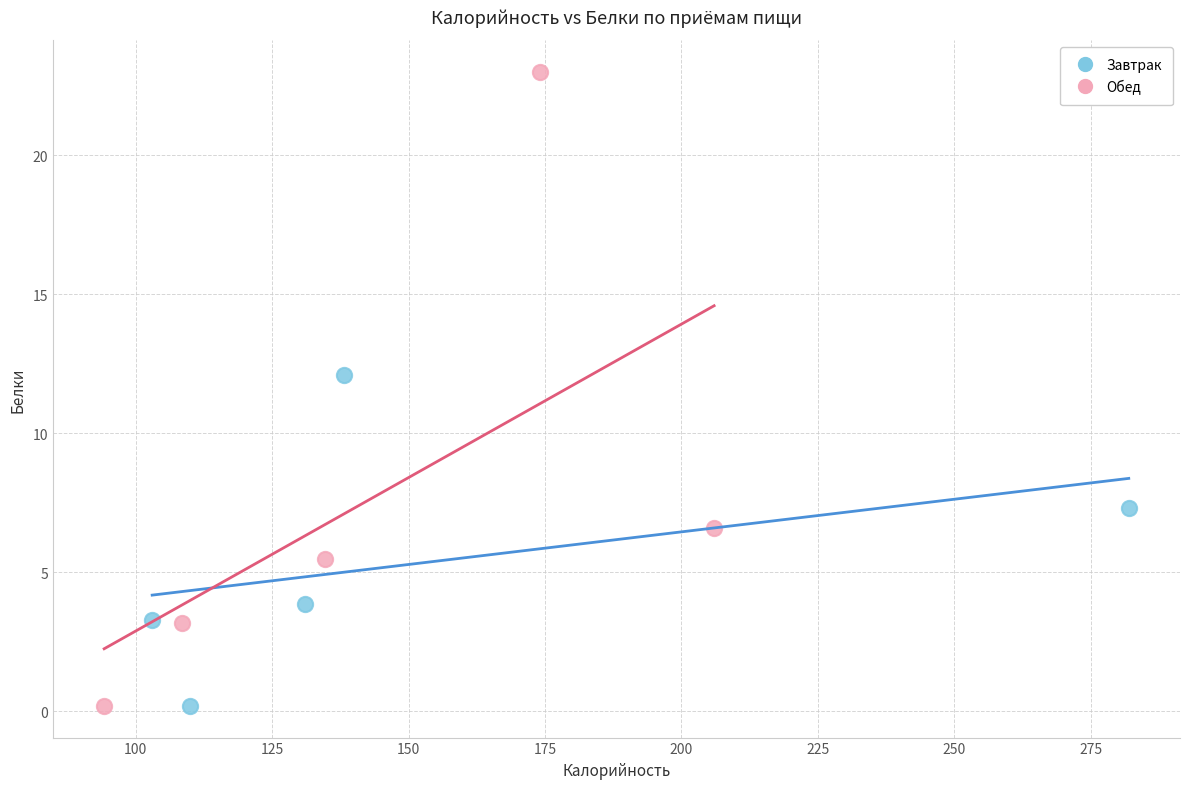

Which series contains the highest Y value?

Обед